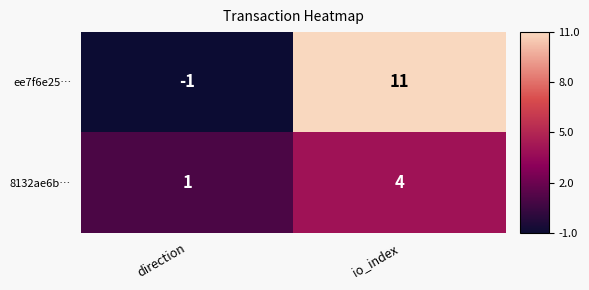

At which category does the chart reach its peak across all series?

io_index